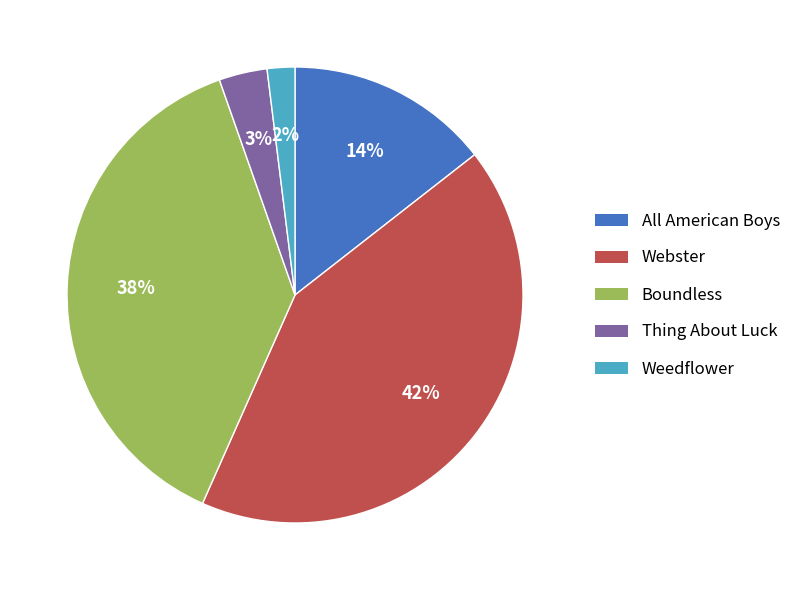

Which has a higher value, All American Boys or Weedflower?

All American Boys